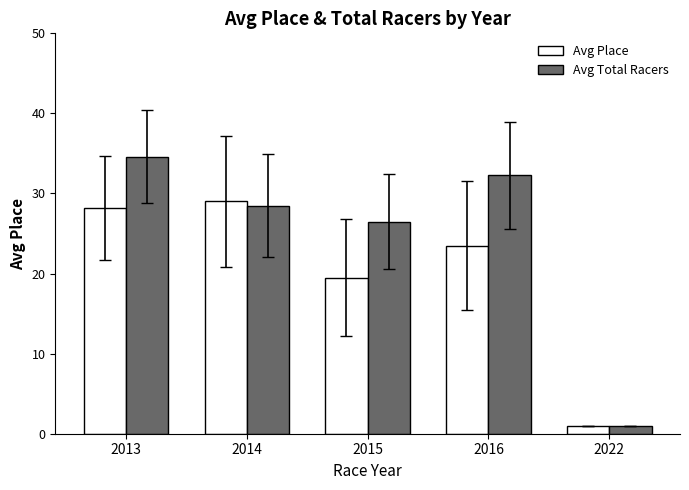

Which series changed the most between 2013 and 2015?

Avg Place